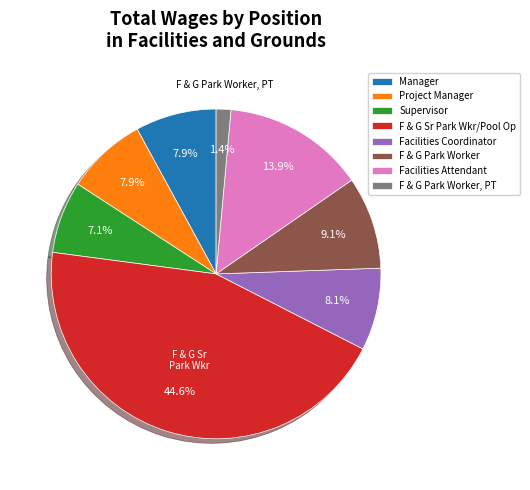

Is there any slice that represents more than half of the pie?

No